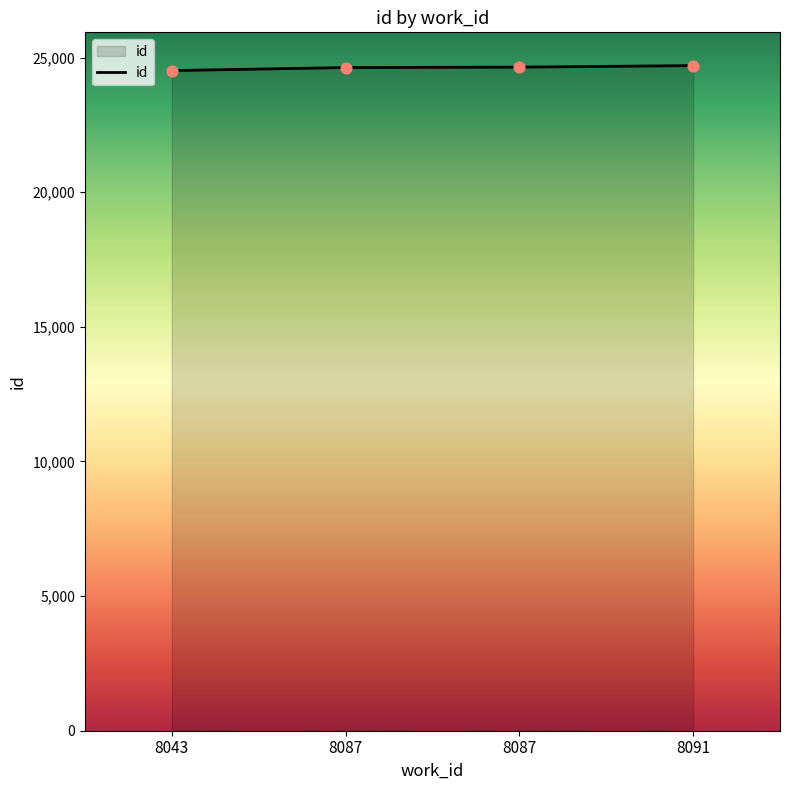

Approximately how many times larger is the value at 8087 compared to 8043?

1.0